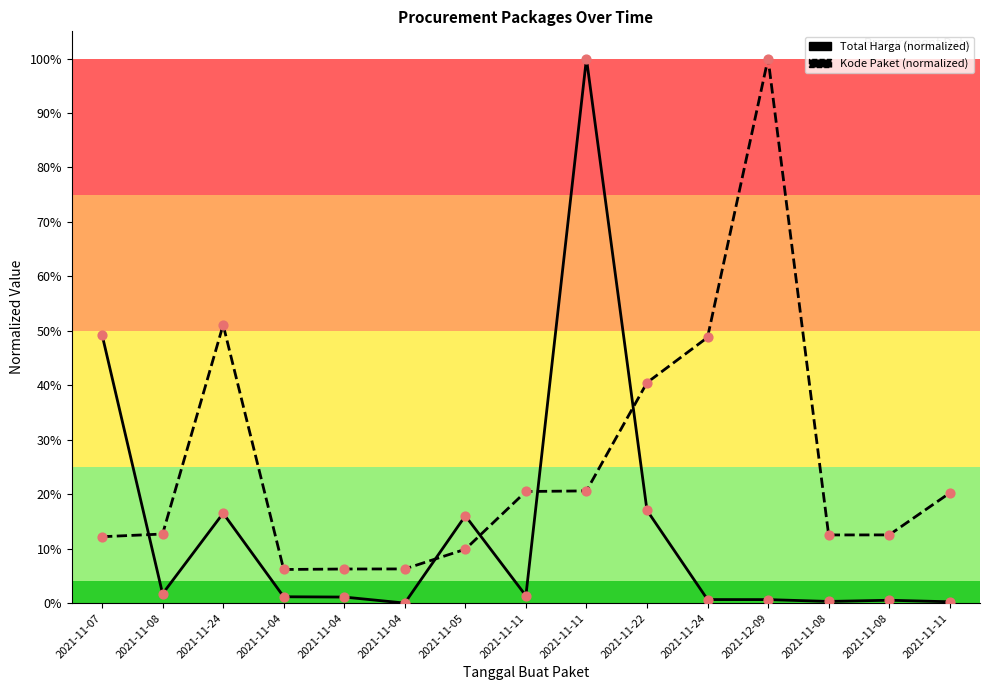

At which category is the sum across all series the highest?

2021-11-11